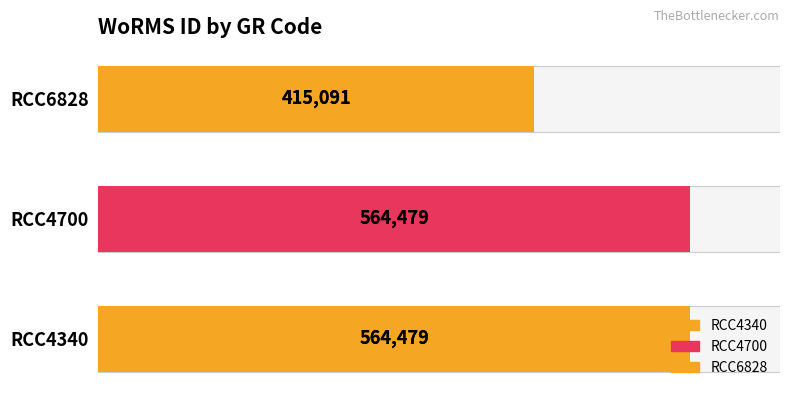

What is the difference between the second highest and minimum values?

149388